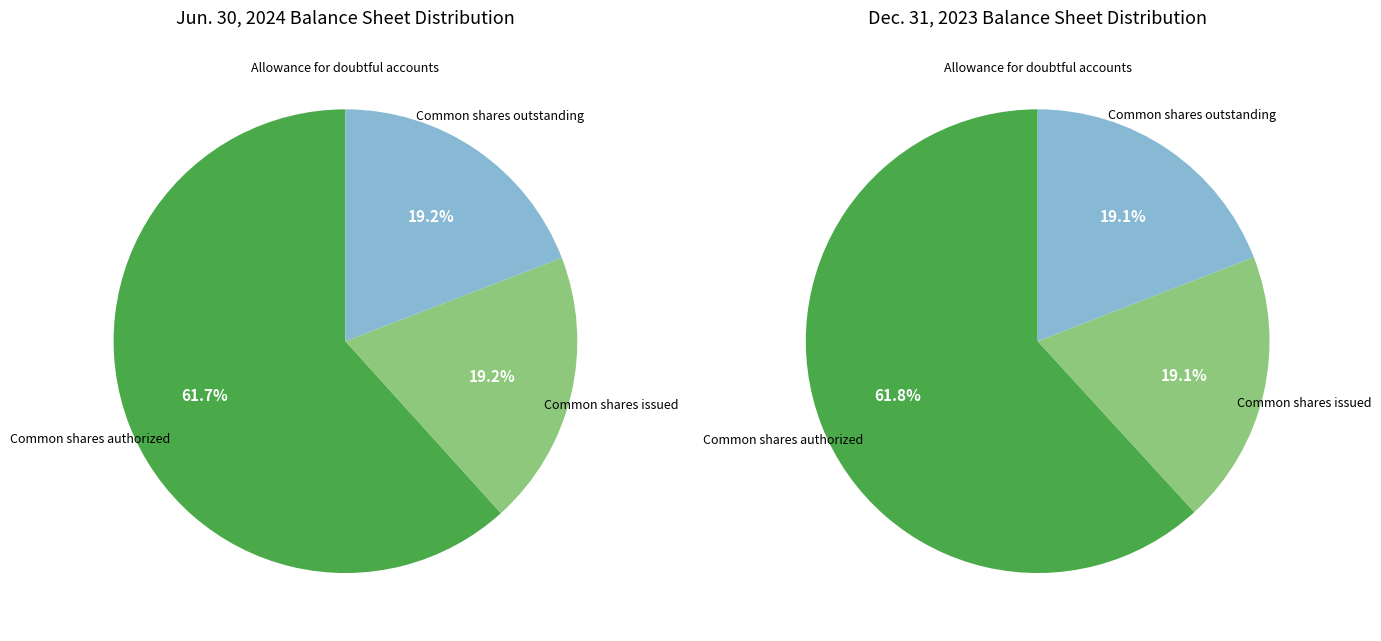

What percentage is the Common shares authorized slice, to the nearest percent?

62%